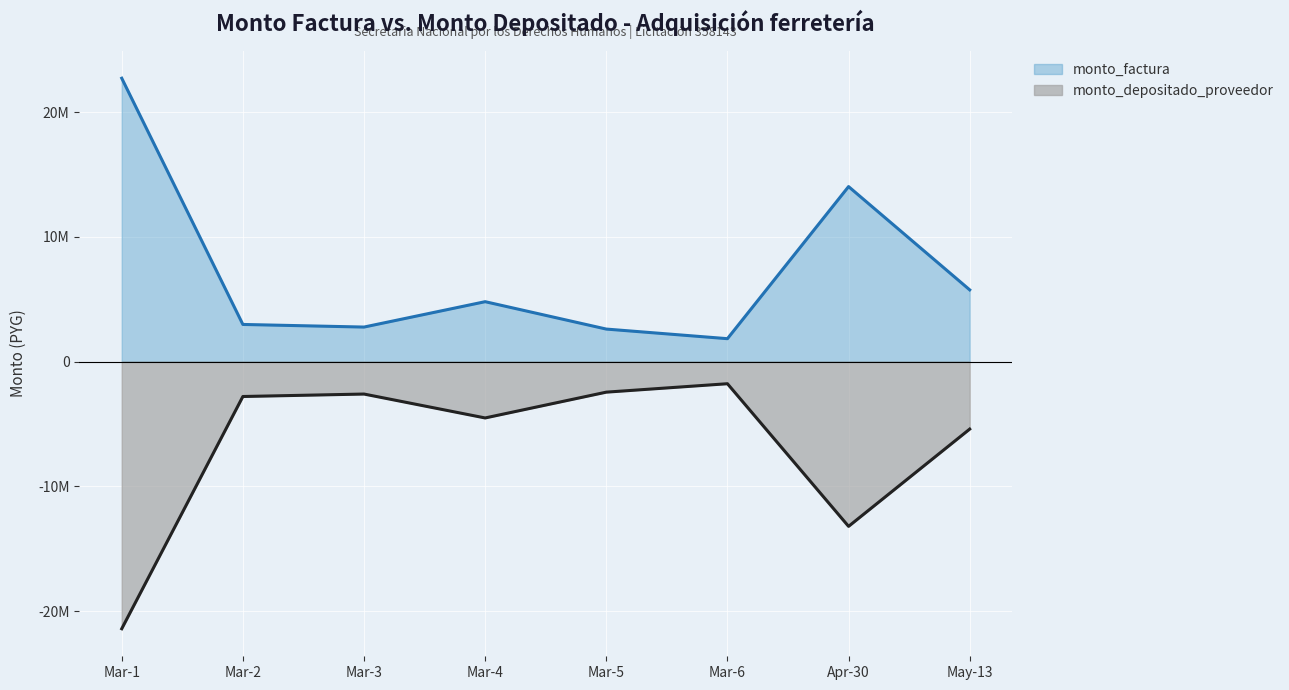

True or false: monto_factura (line) and monto_depositado_proveedor (line) intersect in this chart.

False